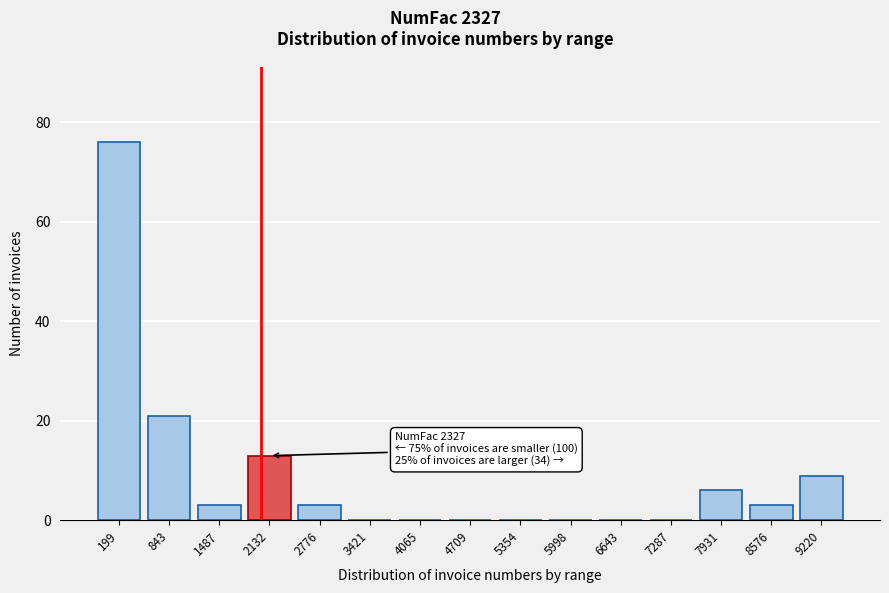

Reading right to left, list all the values displayed in this chart.

9220=9	8576=3	7931=6	7287=0	6643=0	5998=0	5354=0	4709=0	4065=0	3421=0	2776=3	2132=13	1487=3	843=21	199=76